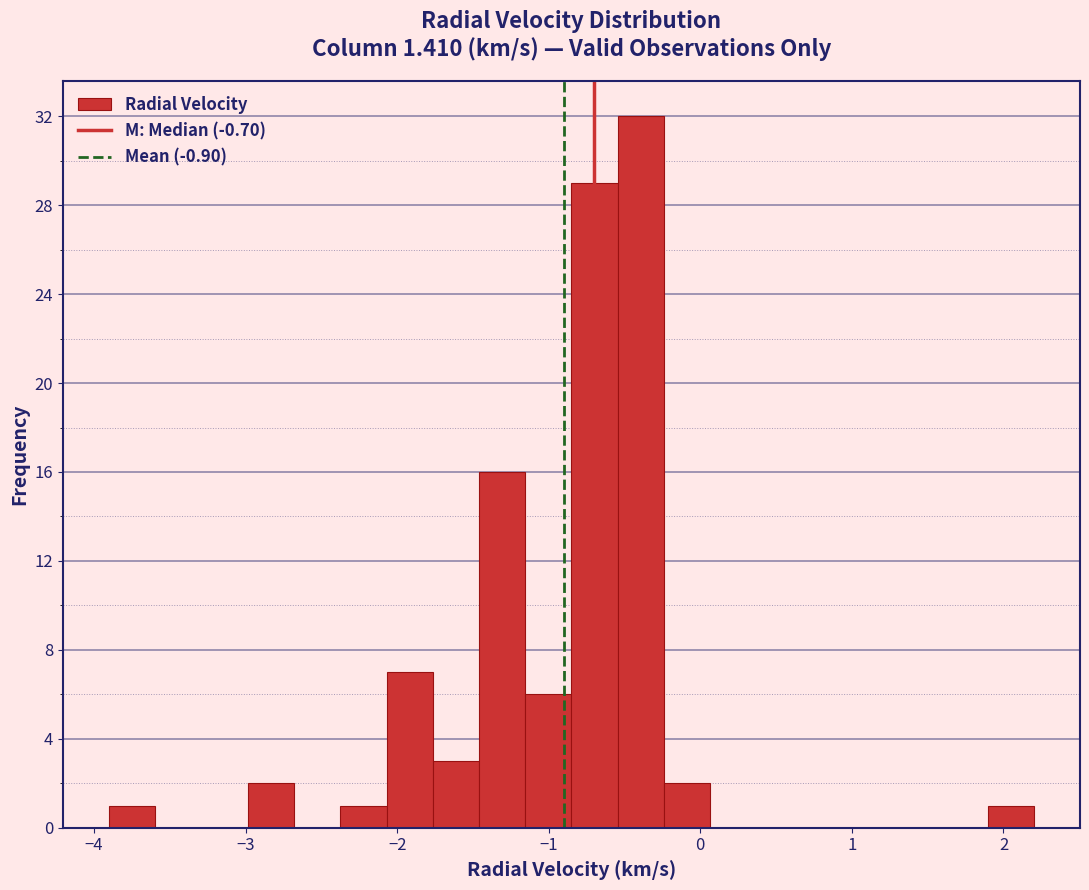

Read against the x-axis, roughly where is the centre of the tallest bar?

-0.4